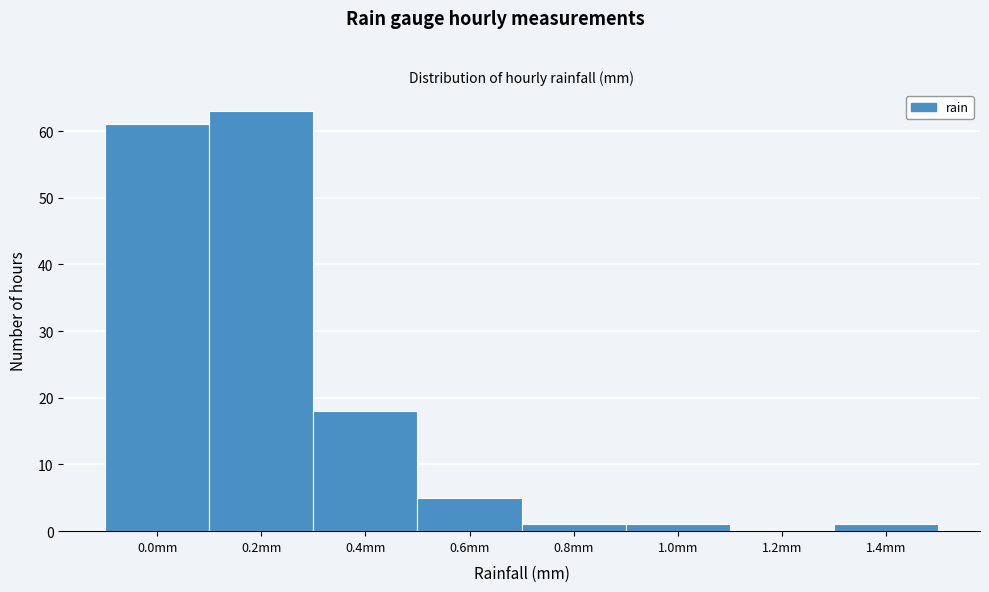

Reading left to right, transcribe all the data shown in this chart.

0.0mm=61	0.2mm=63	0.4mm=18	0.6mm=5	0.8mm=1	1.0mm=1	1.2mm=0	1.4mm=1